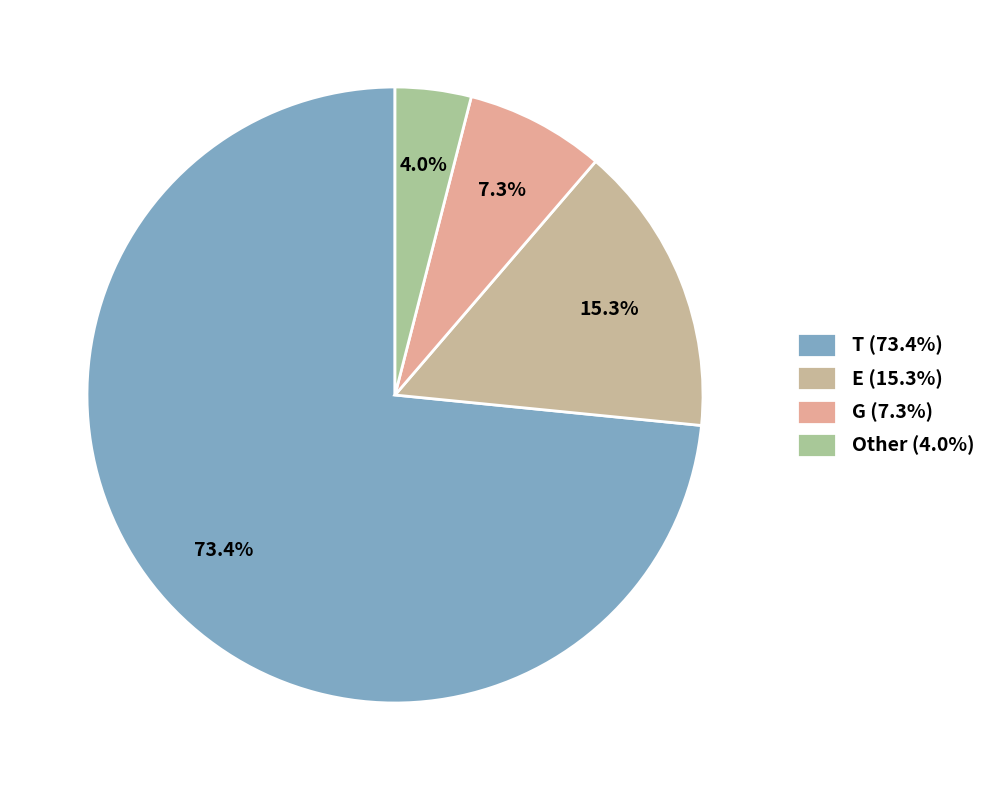

Which category accounts for the majority?

T (73.4%)